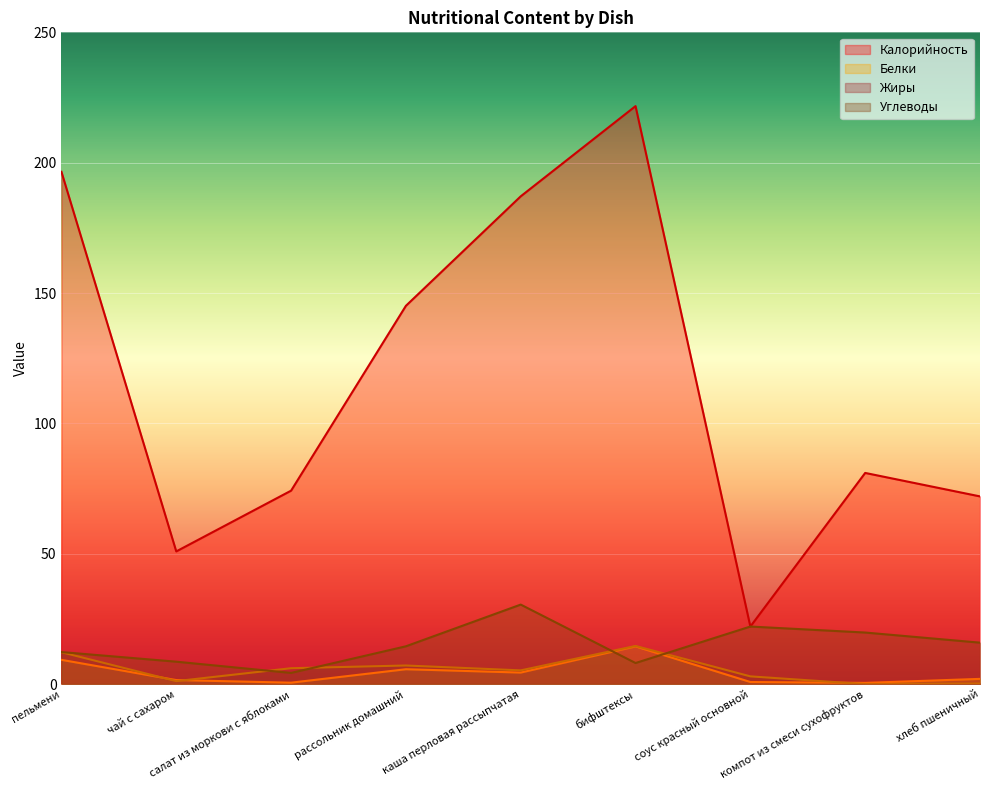

The Калорийность series shows 30.6 at салат из моркови с яблоками. True or false?

False